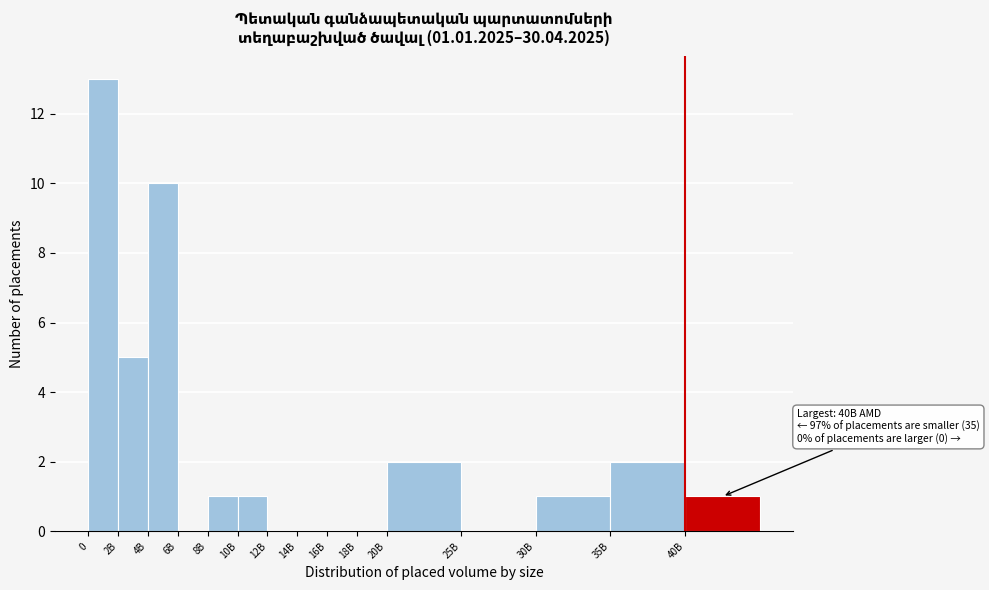

Reading left to right, extract all data points from this chart.

0=13	2B=5	4B=10	6B=0	8B=1	10B=1	12B=0	14B=0	16B=0	18B=0	20B=2	25B=0	30B=1	35B=2	40B=1